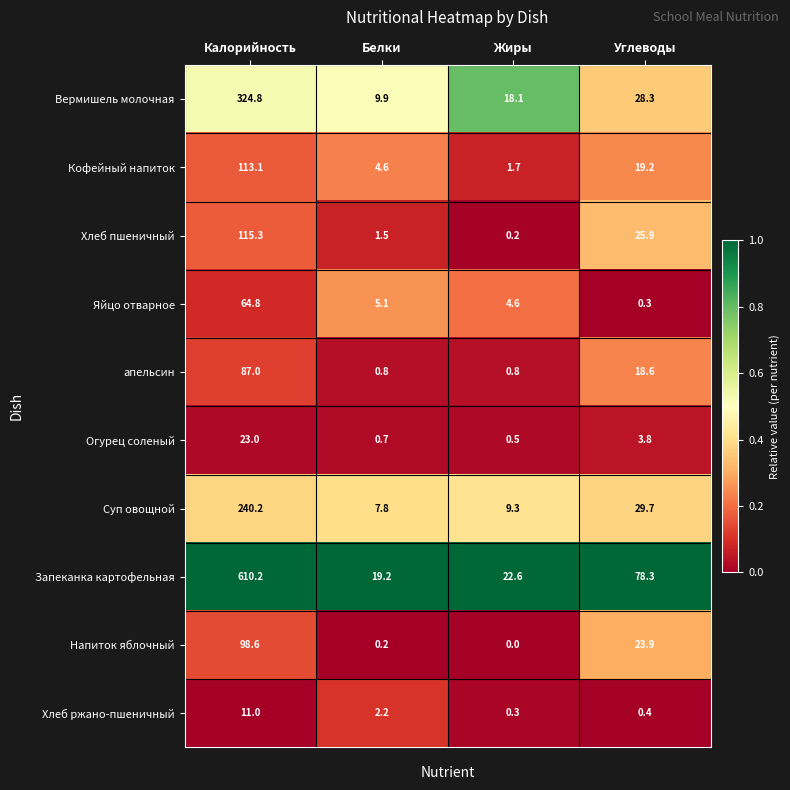

At which label is Огурец соленый closest to 11?

Углеводы